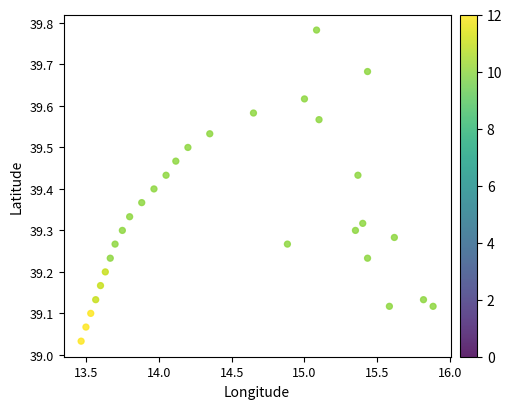

What is the range of X values (max minus min)?

2.4